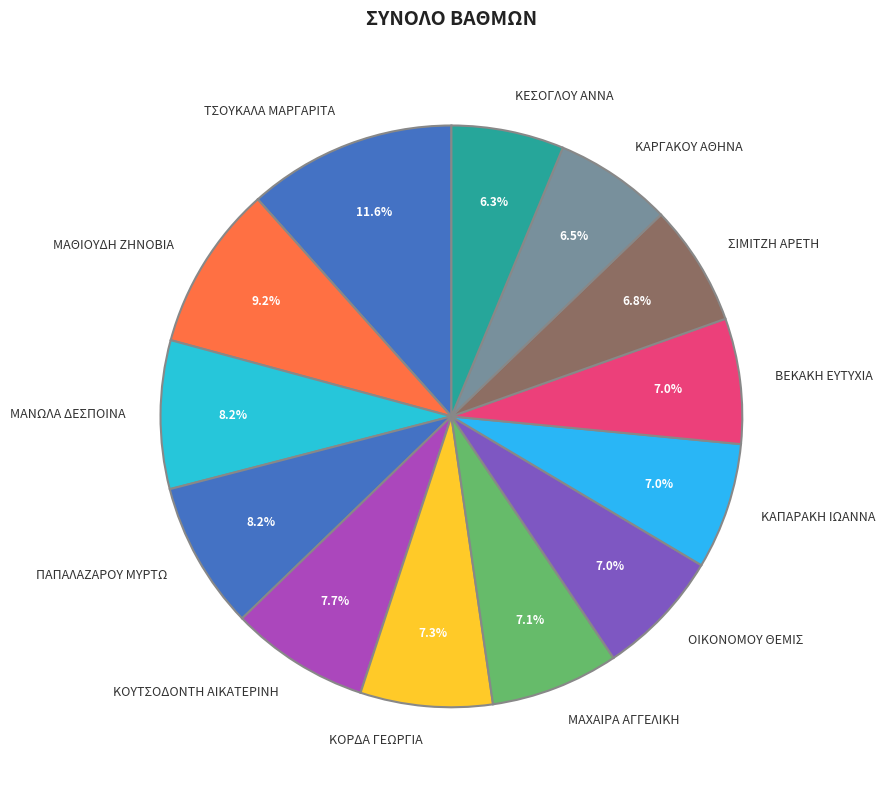

What percentage is the ΜΑΘΙΟΥΔΗ ΖΗΝΟΒΙΑ slice, to the nearest percent?

9%